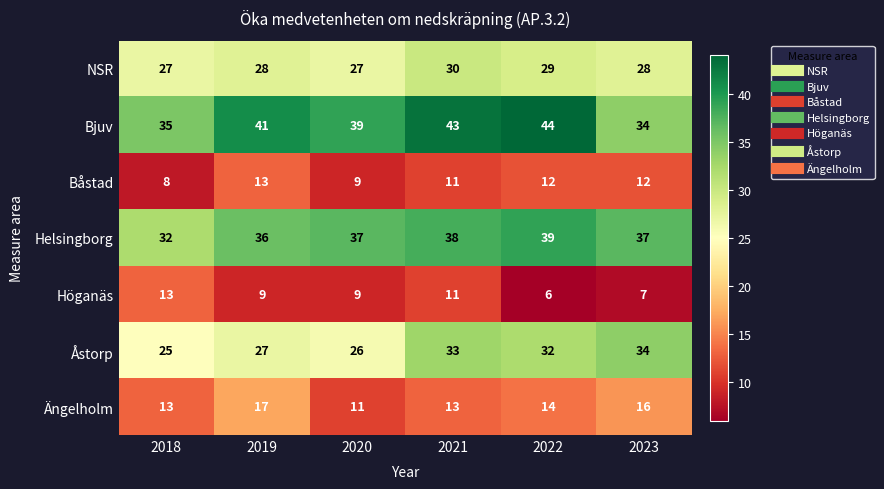

Which label corresponds to the smallest value in the chart?

2022